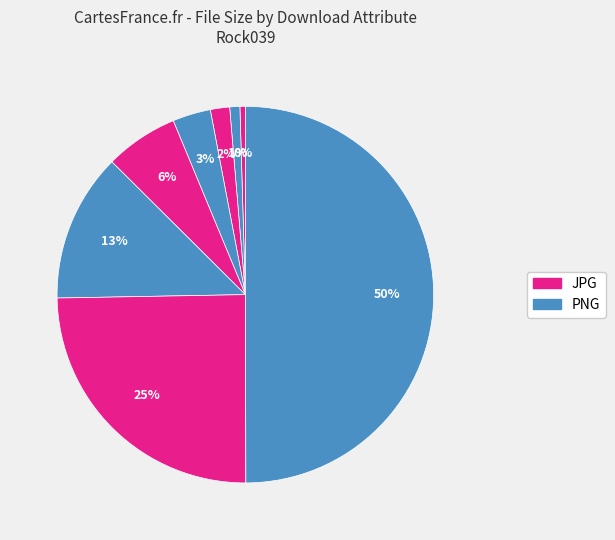

How many segments does this pie chart have?

8